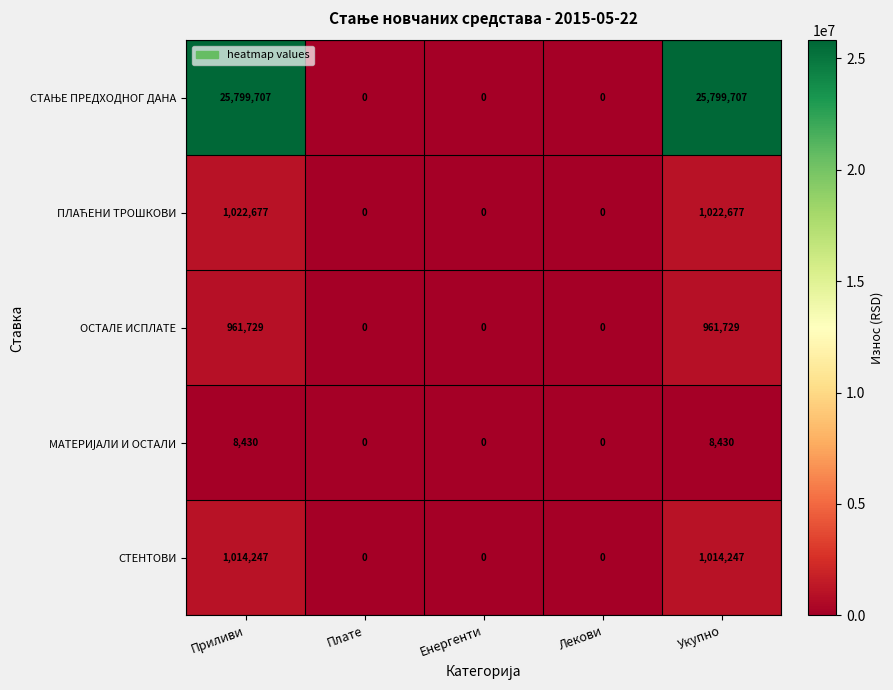

Count the number of data series in this chart.

5